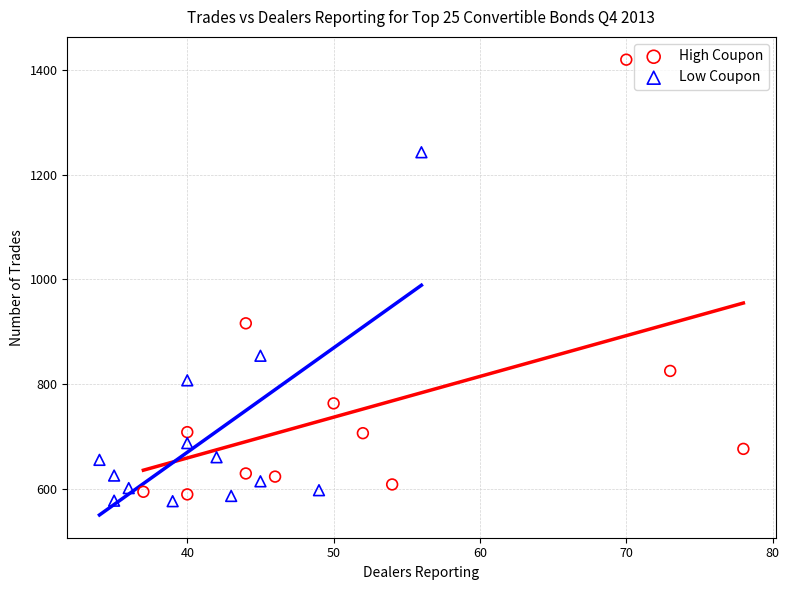

Which series contains the highest Y value?

High Coupon